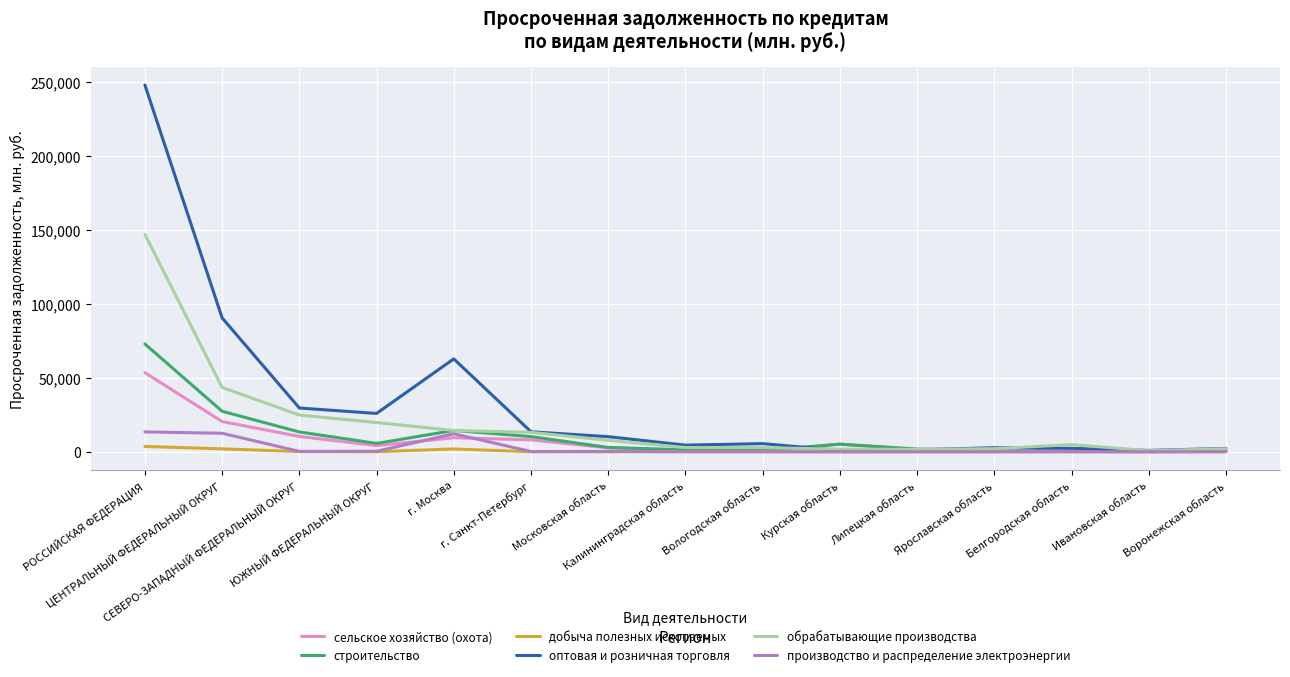

Which label corresponds to the largest value in the chart?

РОССИЙСКАЯ ФЕДЕРАЦИЯ